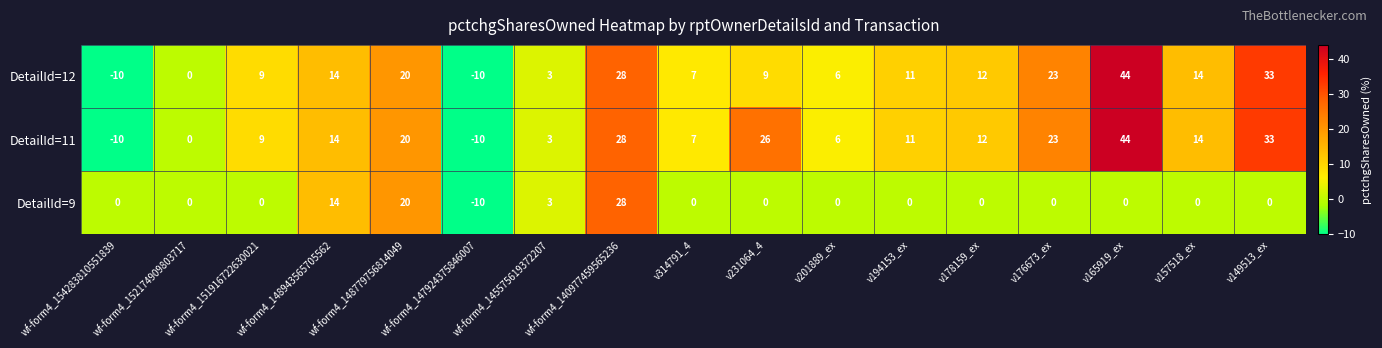

What is the difference between the DetailId=12 values at v194153_ex and wf-form4_154283810551839?

21